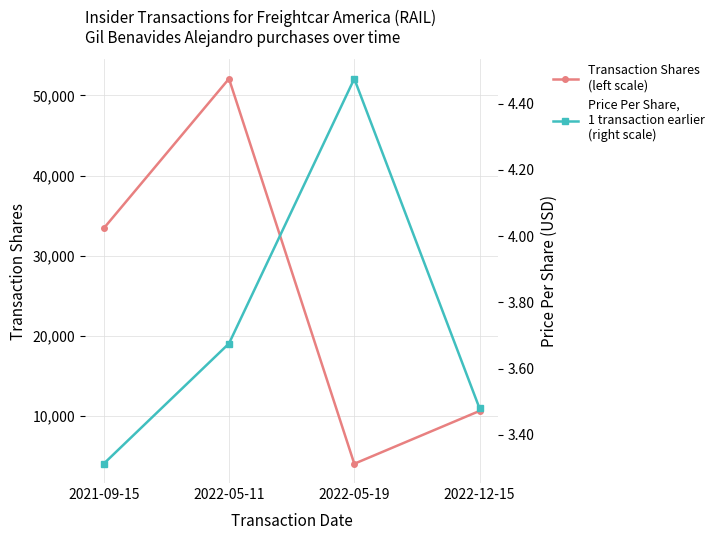

True or false: Price Per Share,
1 transaction earlier
(right scale) and Transaction Shares
(left scale) intersect in this chart.

False